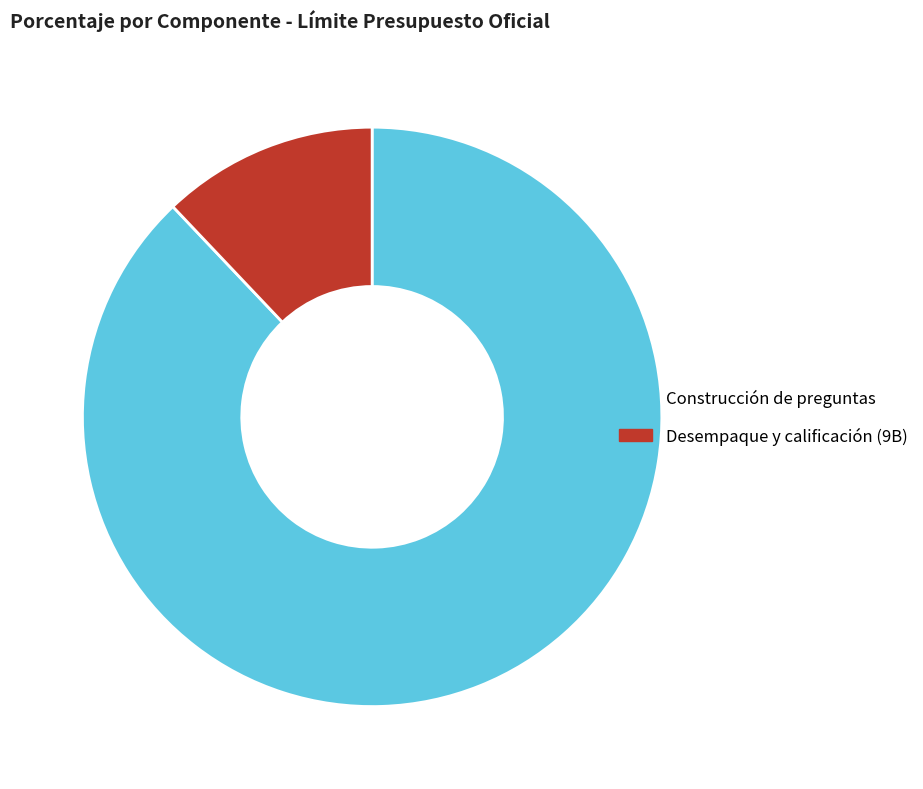

Which category has the smallest portion of the pie?

Desempaque y calificación (9B)